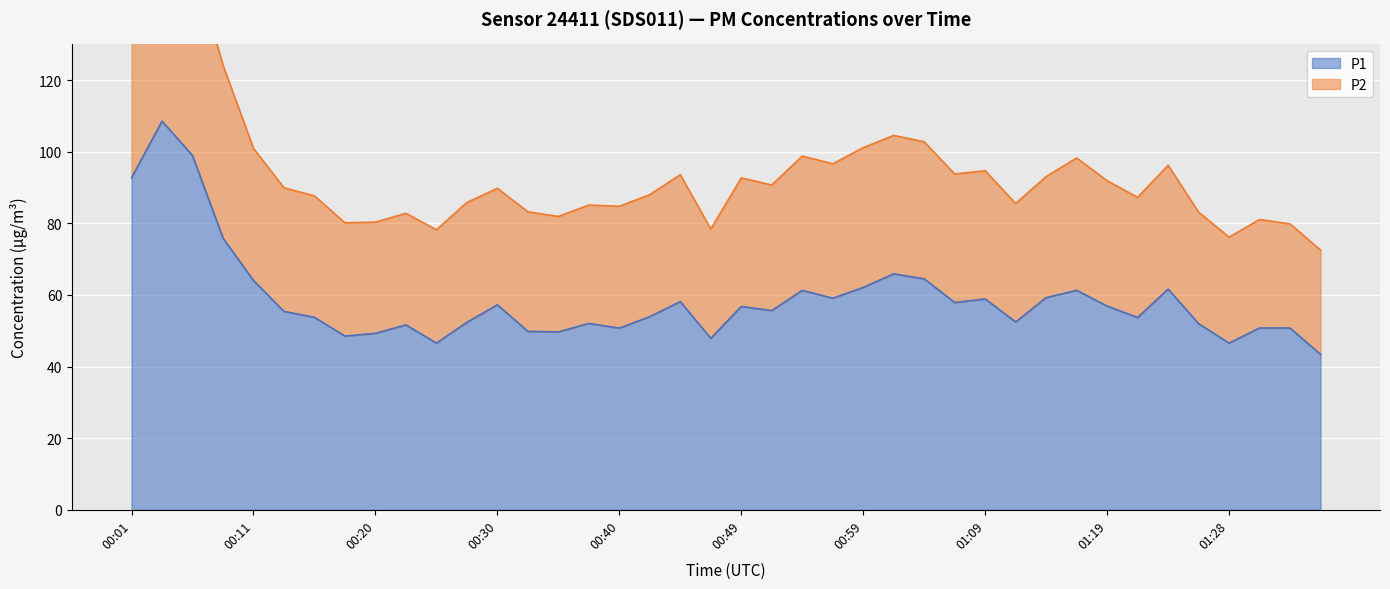

True or false: P1 and P2 intersect in this chart.

False